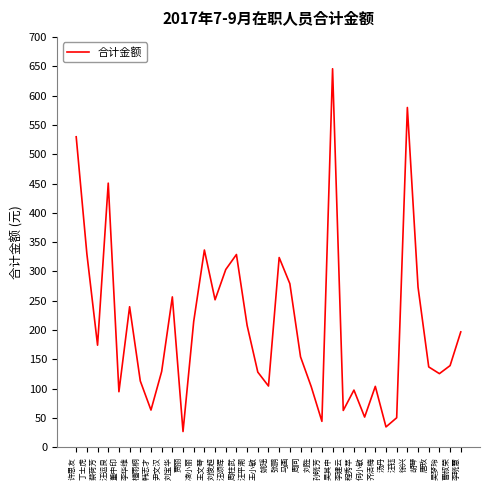

Is it true that the value at 凌小丽 is 105.4?

False